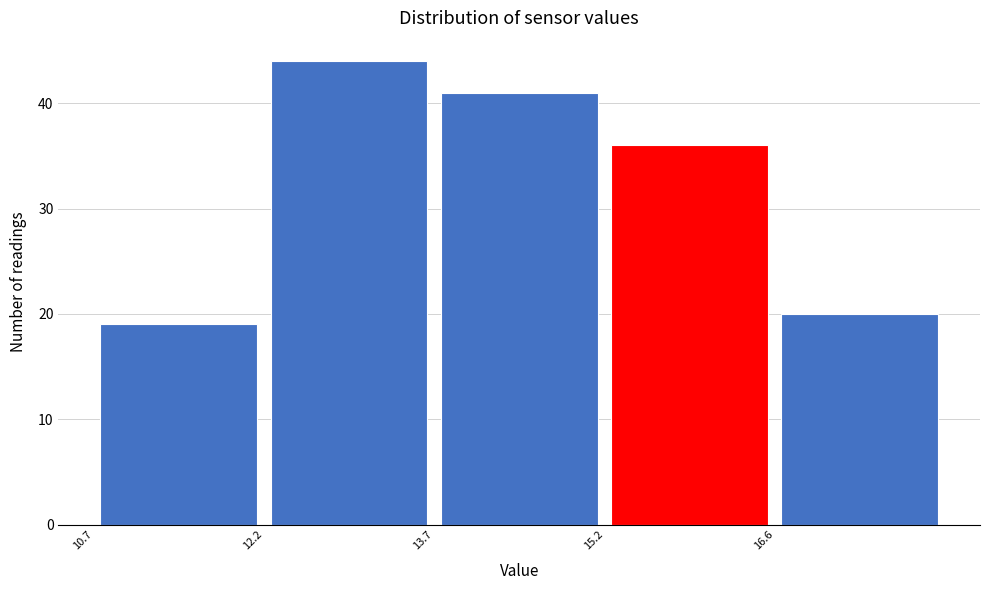

Which range on the x-axis has the tallest bar?

12.15 to 13.65